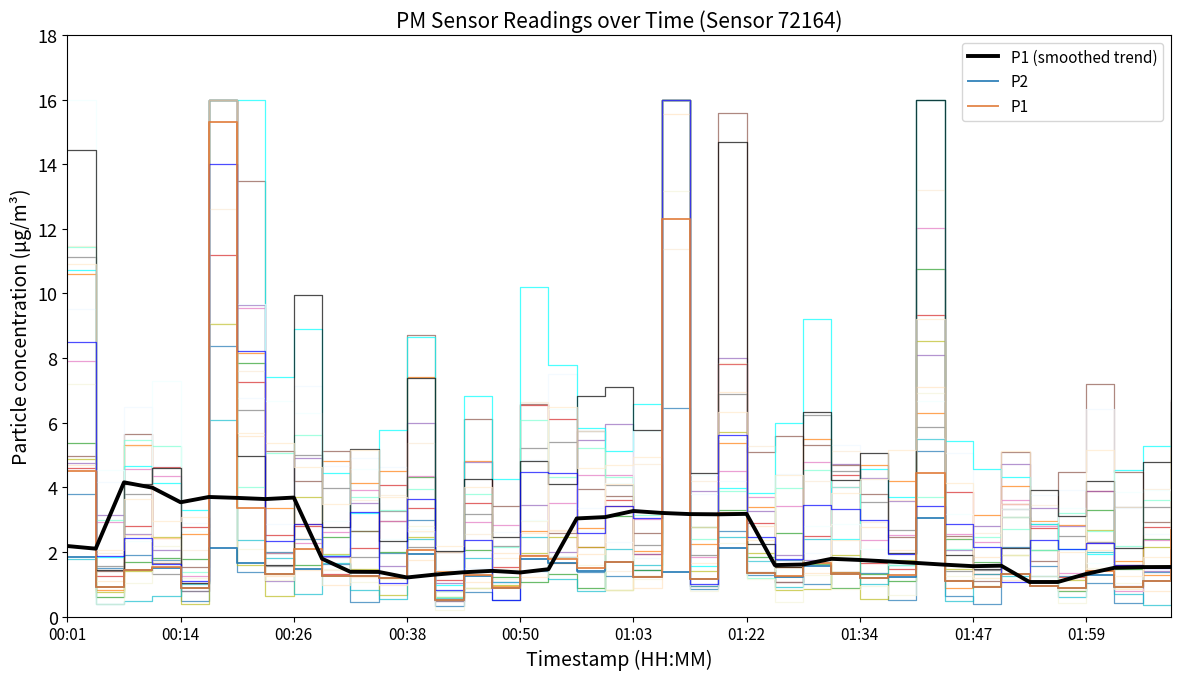

Is this an area chart (filled region under the line)?

No